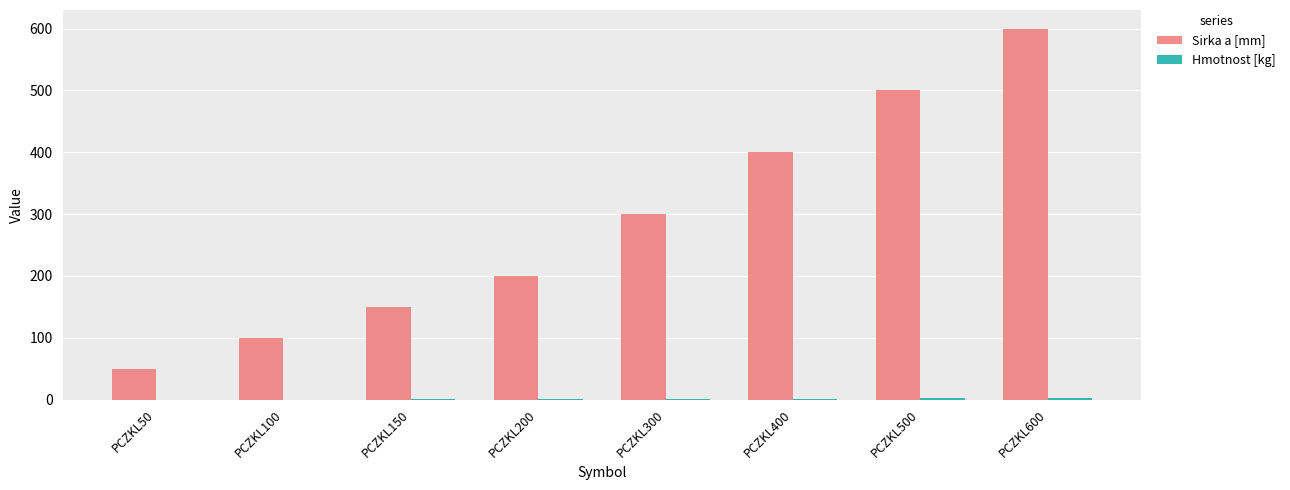

The Sirka a [mm] series shows 150.0 at PCZKL150. True or false?

True